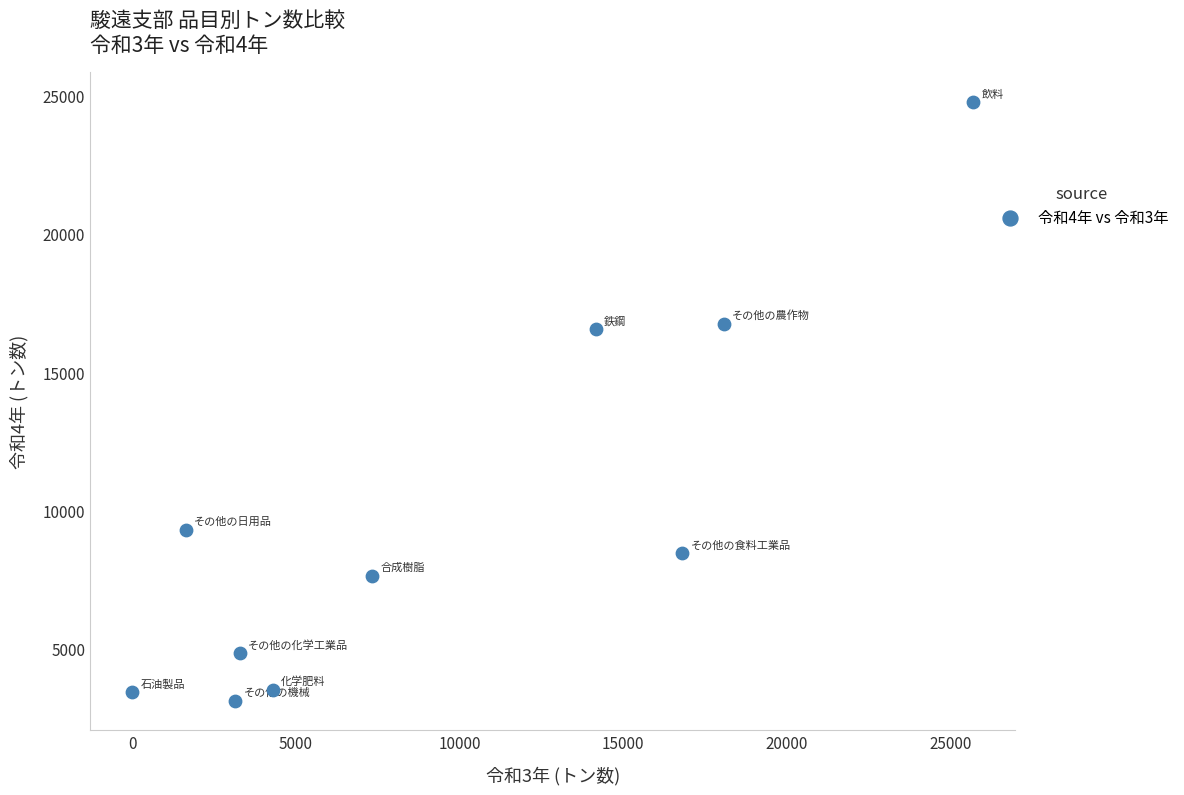

What is the average X value?

9446